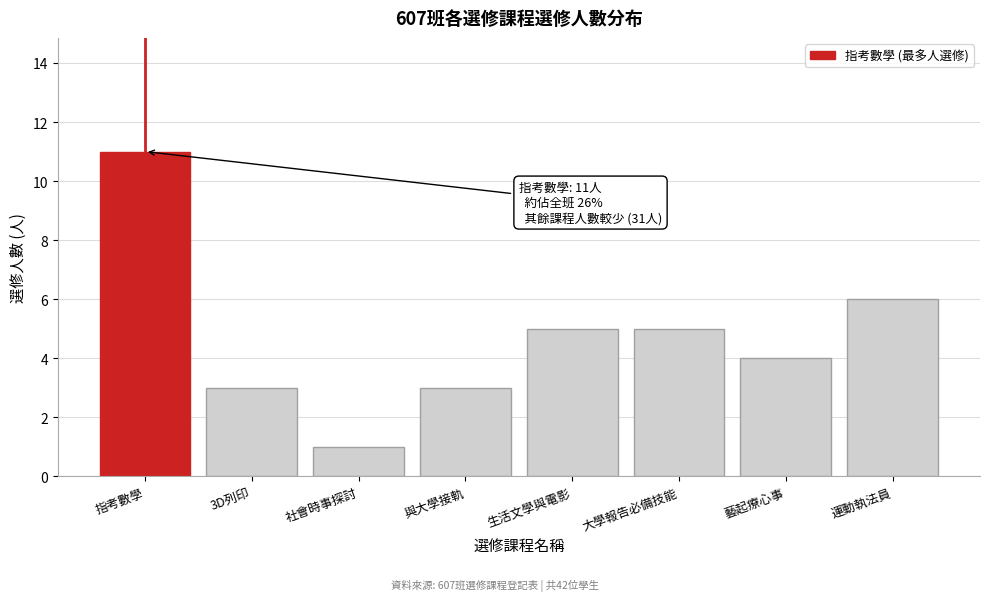

Reading left to right, extract all data points from this chart.

指考數學=11	3D列印=3	社會時事探討=1	與大學接軌=3	生活文學與電影=5	大學報告必備技能=5	藝起療心事=4	運動執法員=6